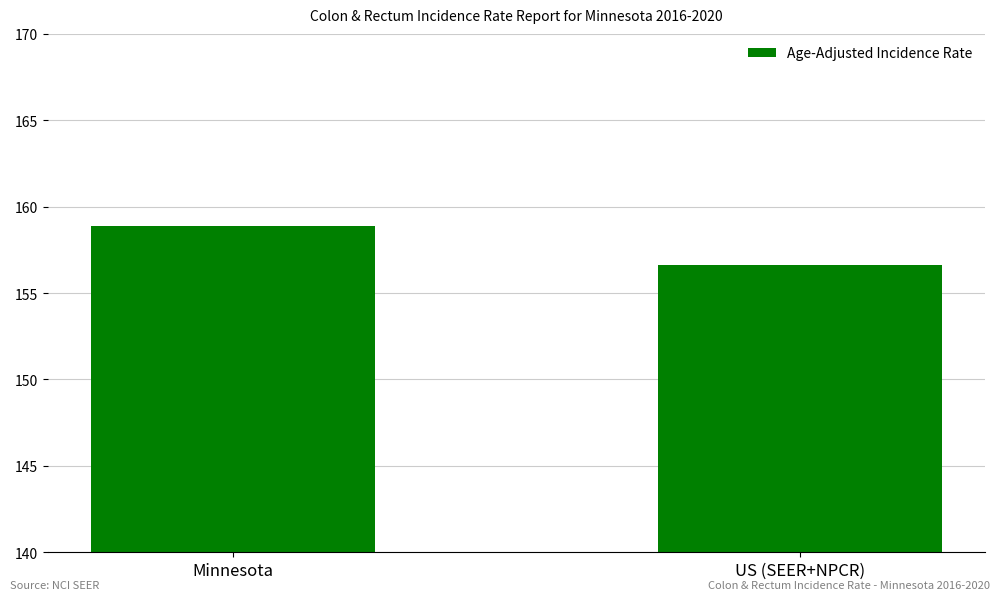

Which category has the highest value across all series?

Minnesota